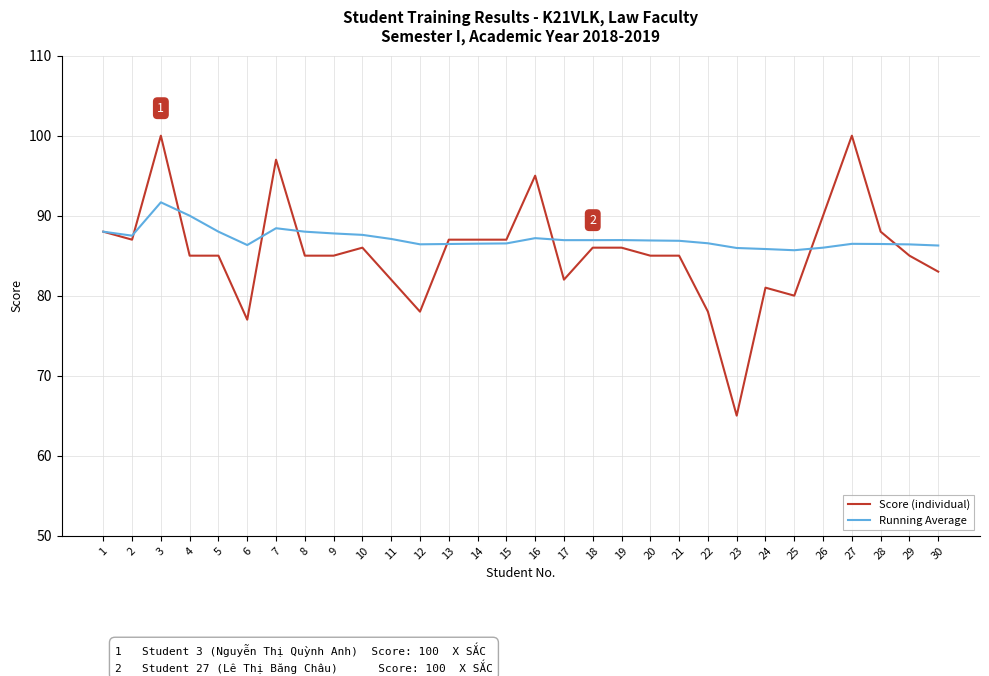

True or false: Running Average and Score (individual) cross at least once.

True